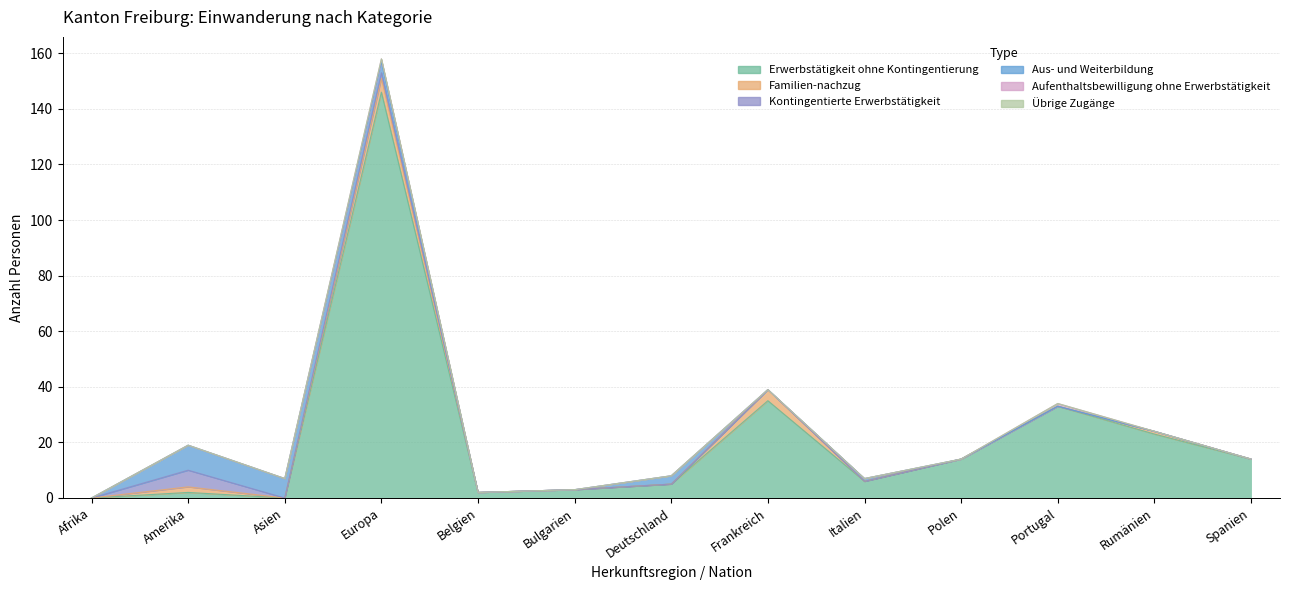

Where is the first local maximum for Erwerbstätigkeit ohne Kontingentierung?

Amerika